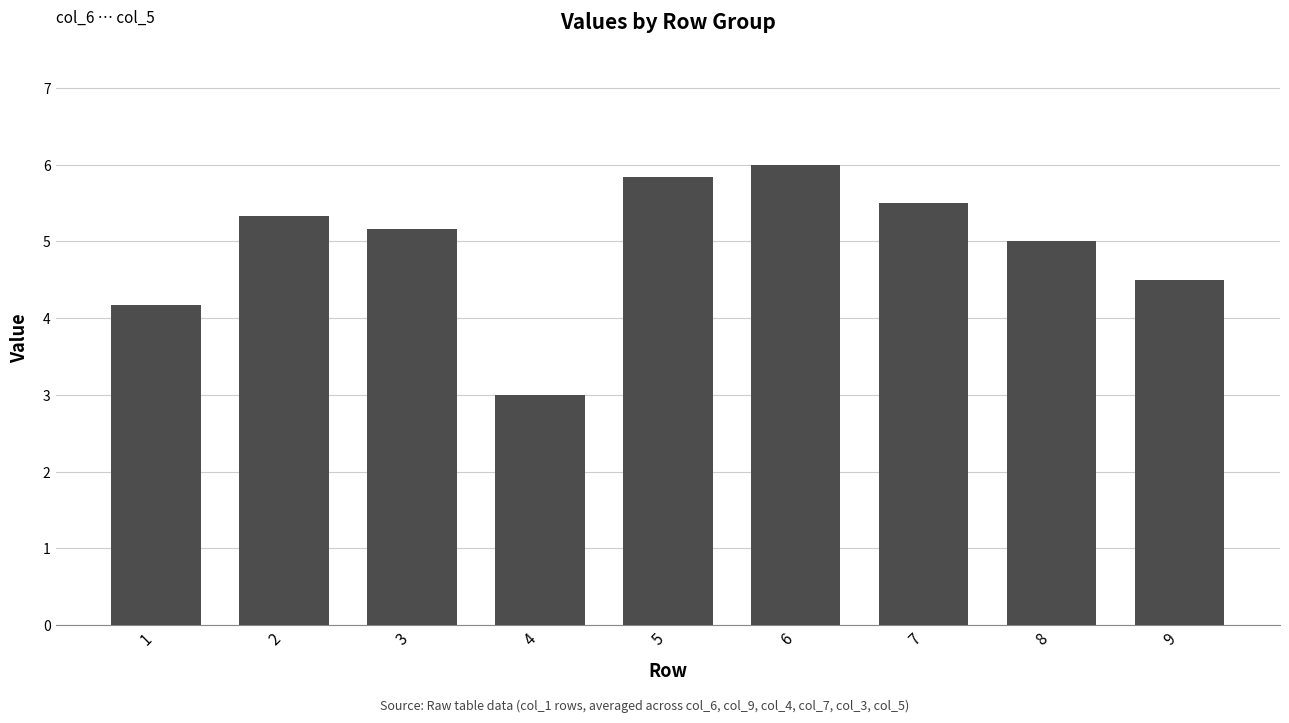

At which label does the data first exceed 5?

2